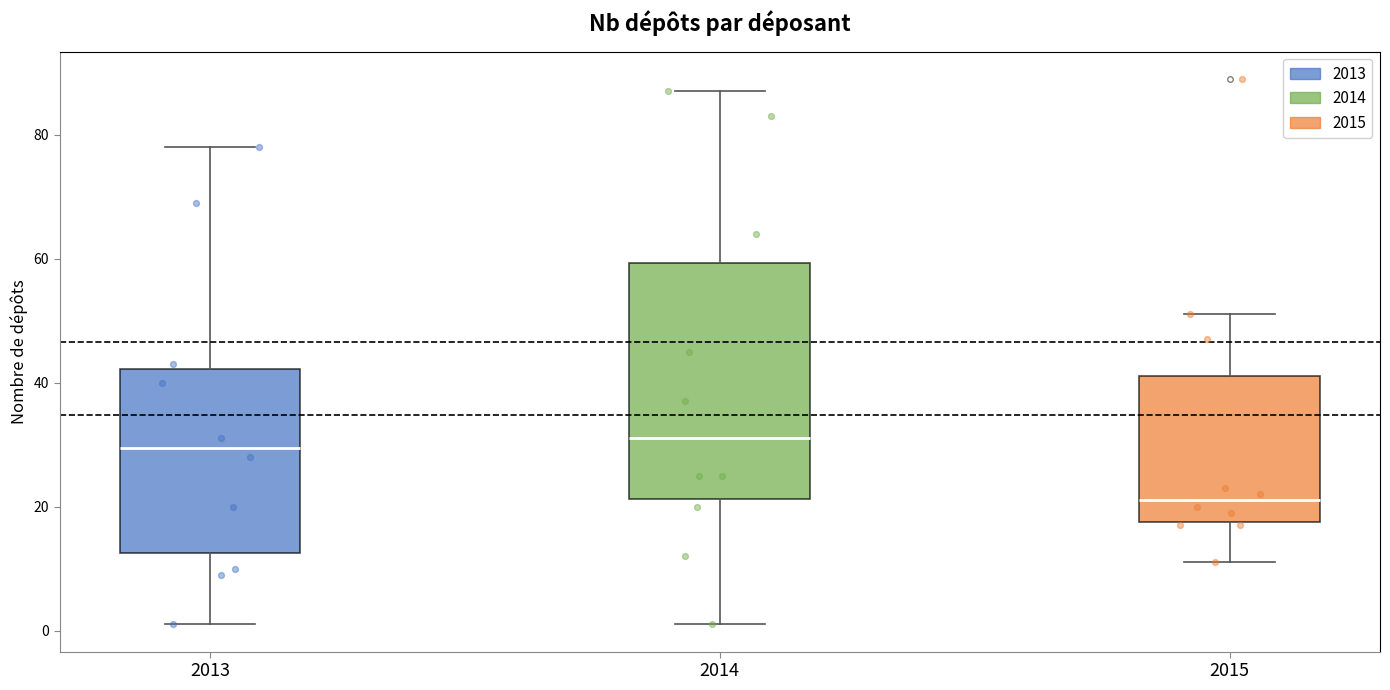

Where does the lower whisker of the box at x = 2015 end on the y-axis? The values are not printed on the chart, so give them approximately, as read against the axis.

12